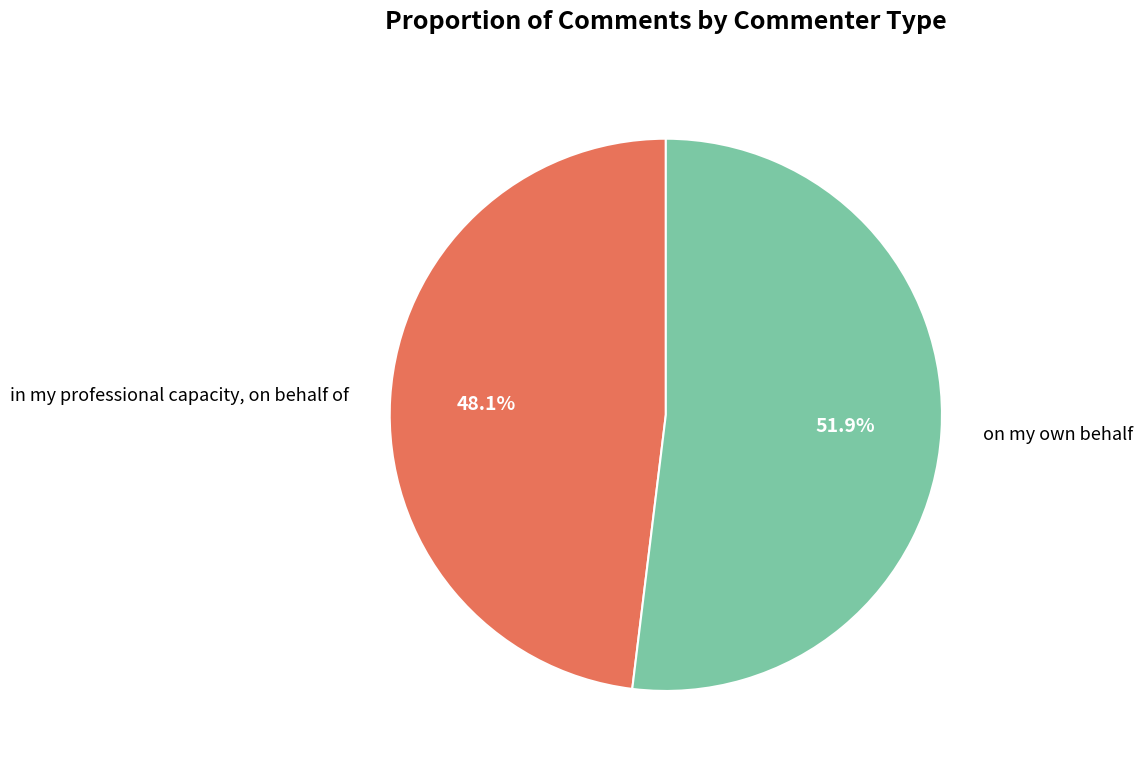

Which has a higher value, on my own behalf or in my professional capacity, on behalf of?

on my own behalf